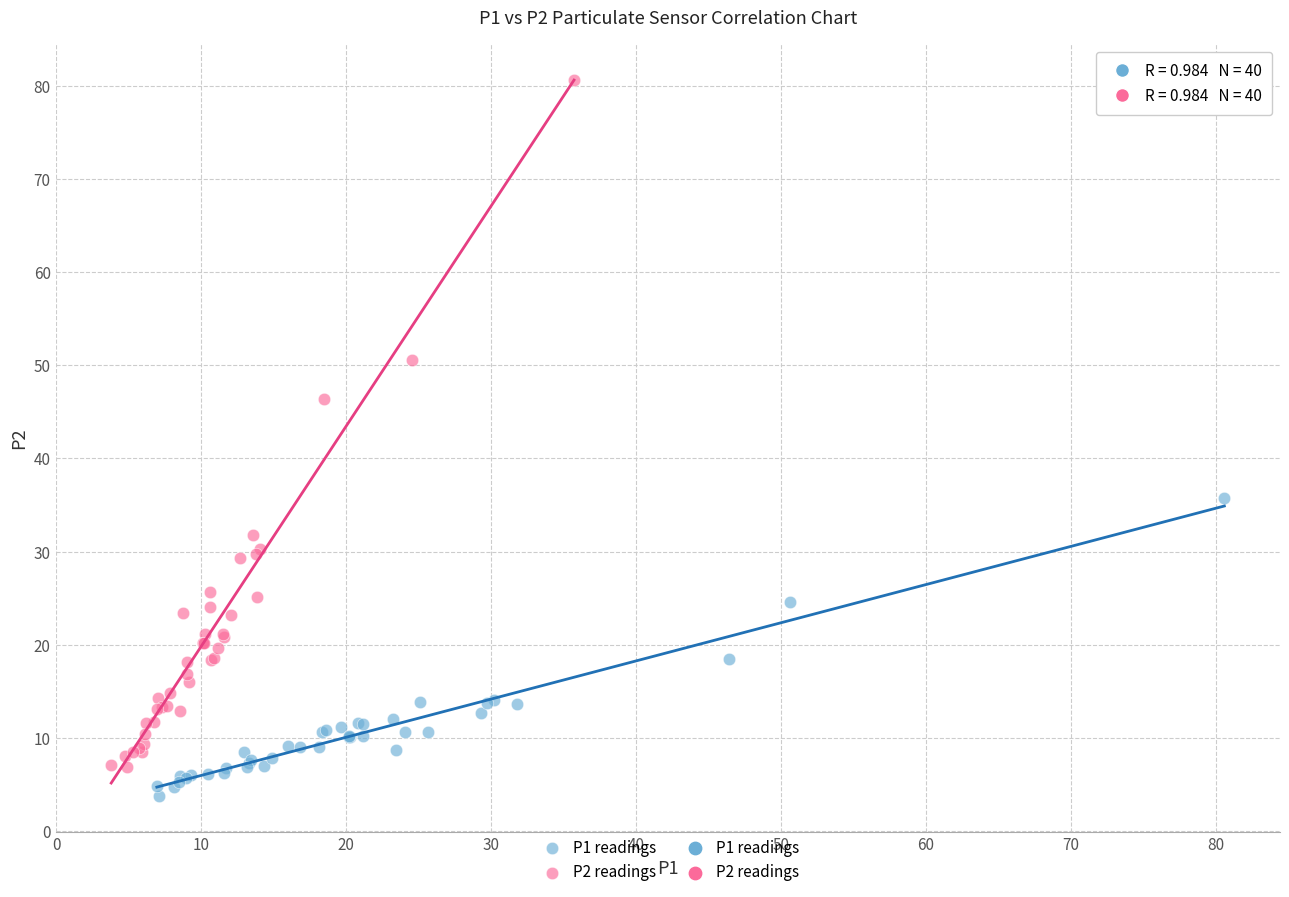

Which series has the widest spread of Y values?

P2 readings